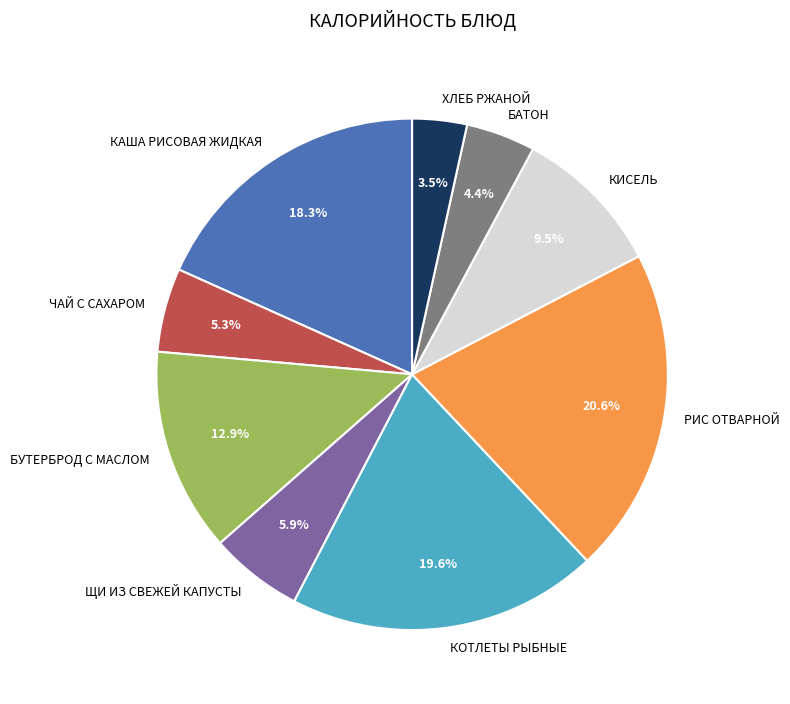

What is the largest slice in the pie chart?

РИС ОТВАРНОЙ